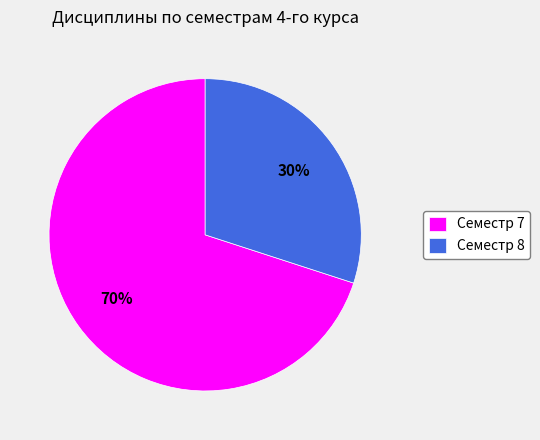

How many segments does this pie chart have?

2